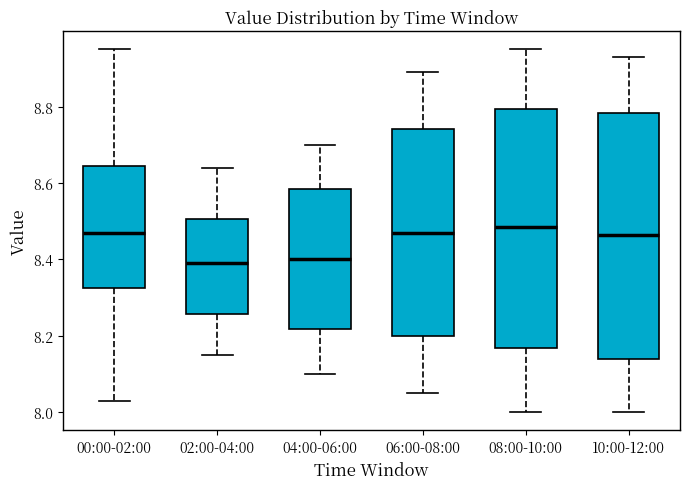

Where does the lower whisker of the box for 04:00-06:00 end on the y-axis? The values are not printed on the chart, so give them approximately, as read against the axis.

8.10